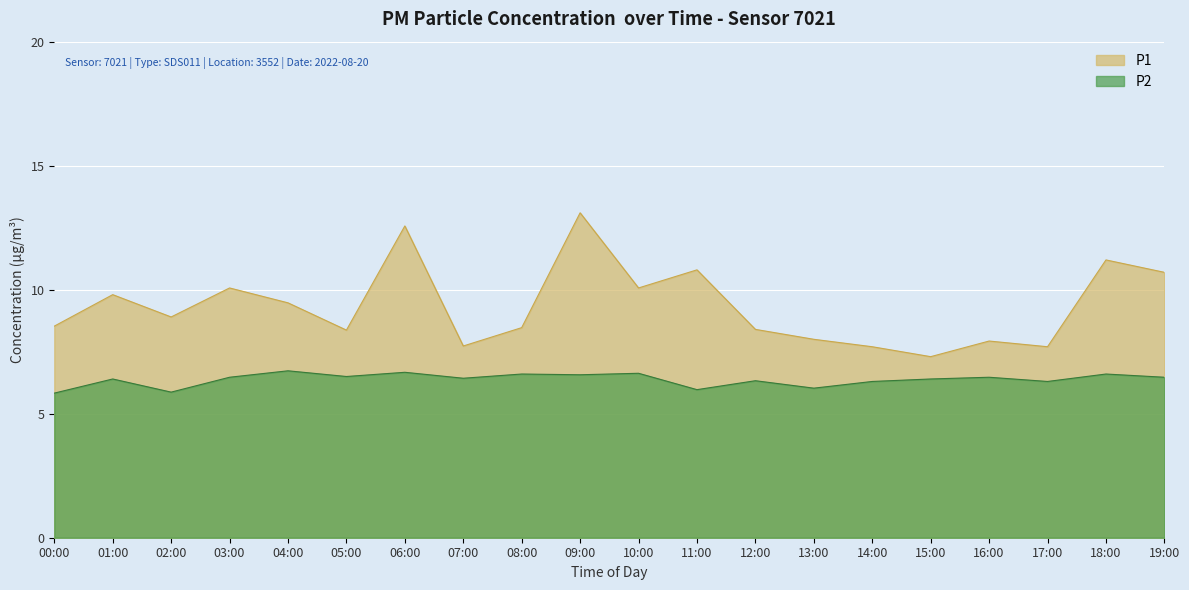

Where is P2 nearest to the value 6?

11:00